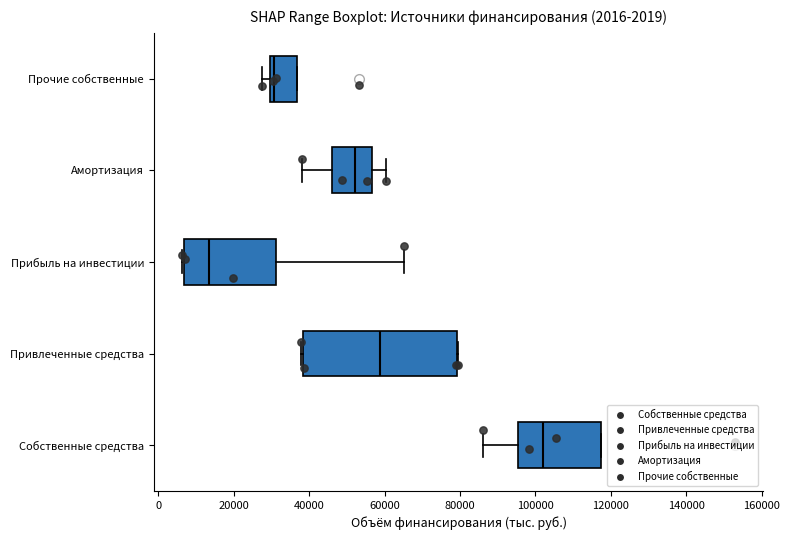

Comparing the boxes themselves (not the whiskers), which one is the widest?

Привлеченные средства